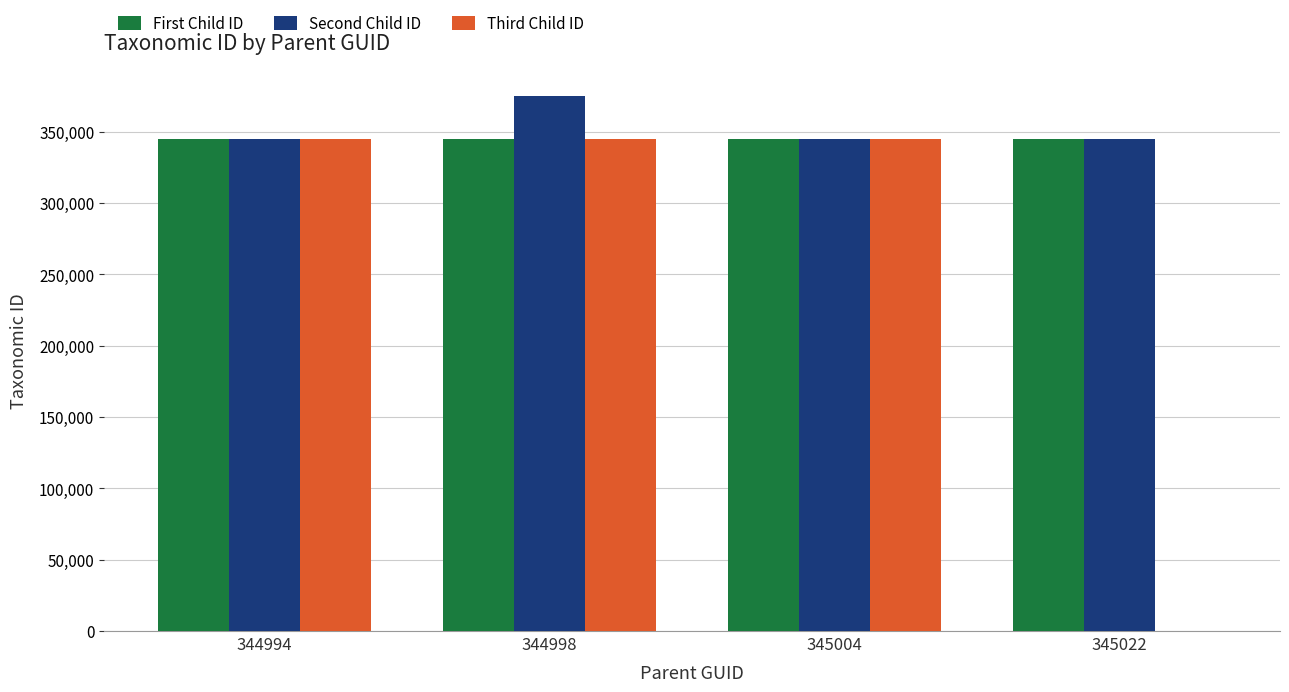

What is the sum of all First Child ID values?

1380065